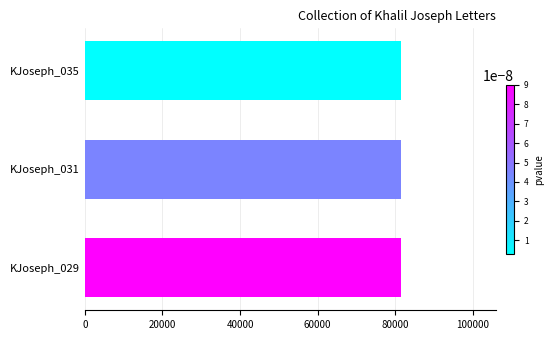

What is the ratio of the value at KJoseph_029 to the value at KJoseph_031?

1.0